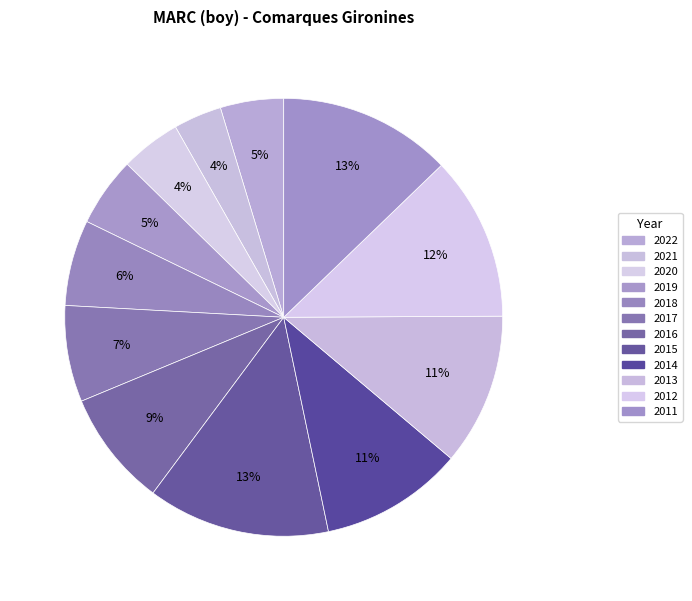

How many segments does this pie chart have?

12